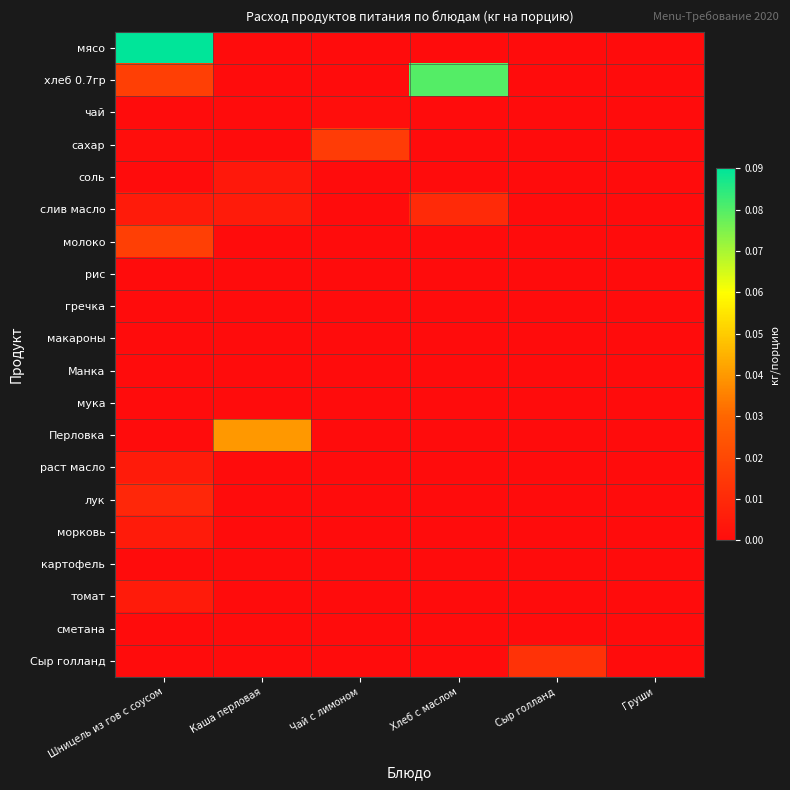

Which has a higher value, Хлеб с маслом or Каша перловая?

Хлеб с маслом